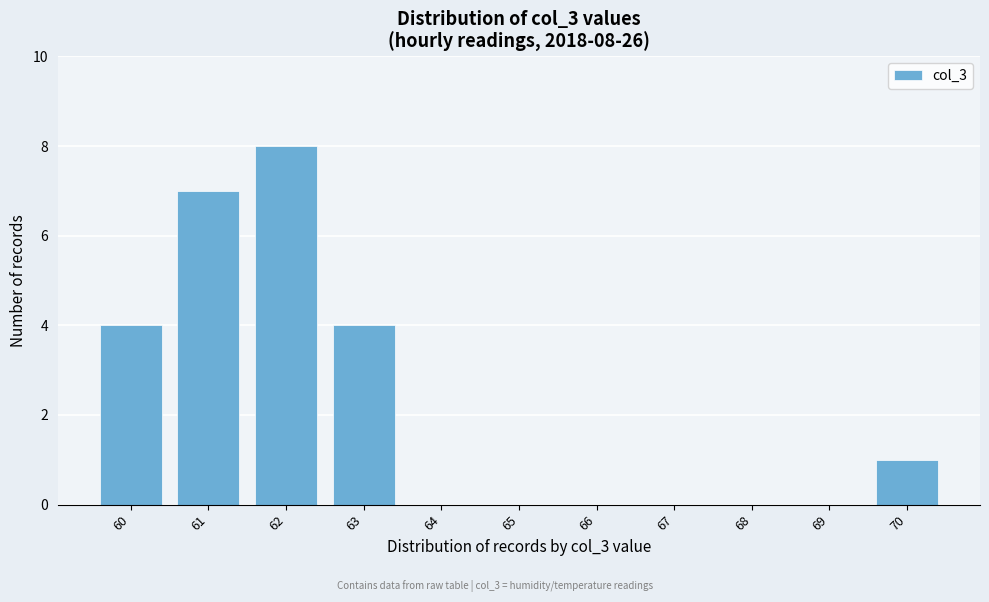

Which range on the x-axis has the tallest bar?

61.5 to 62.5